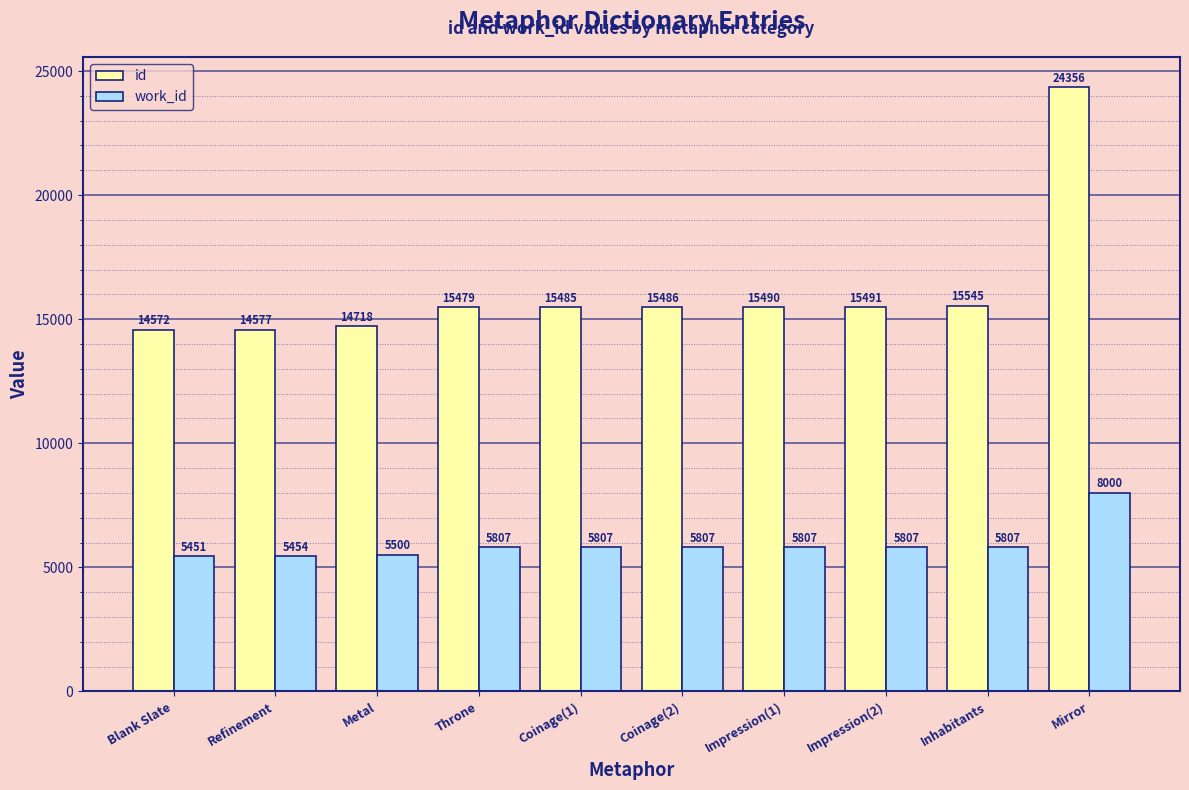

How many distinct data groups are displayed?

2